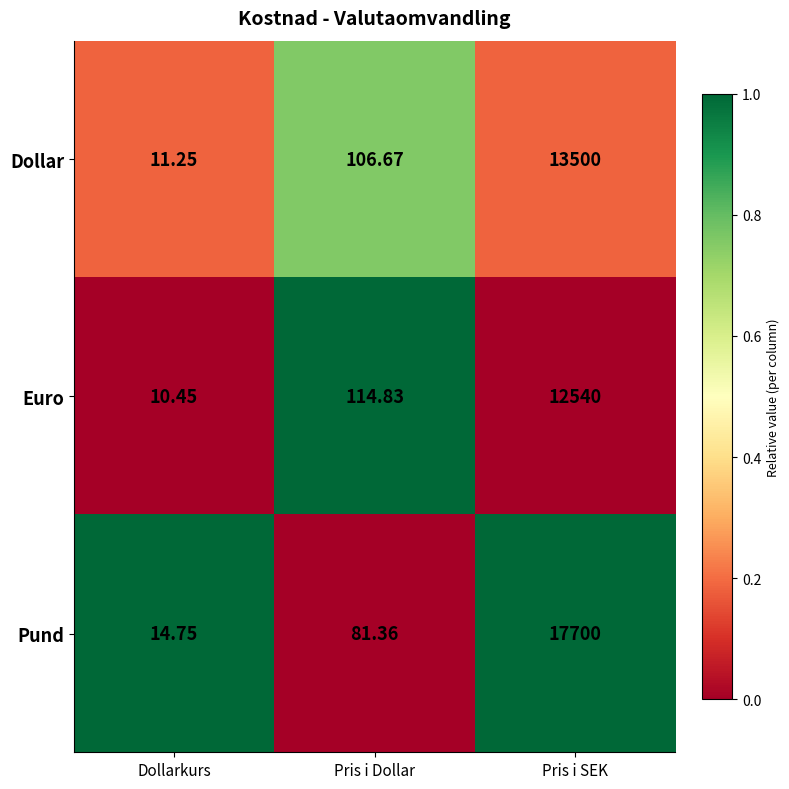

List the series in order of their overall mean, lowest first.

Euro, Dollar, Pund